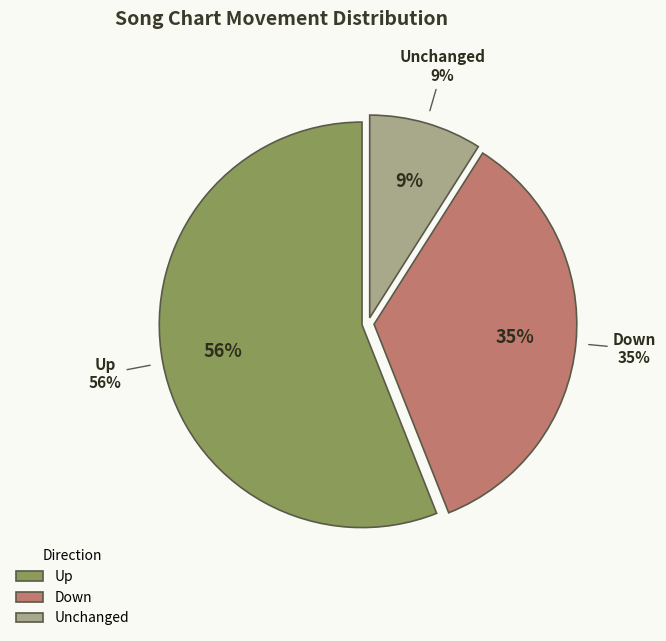

How many segments does this pie chart have?

3